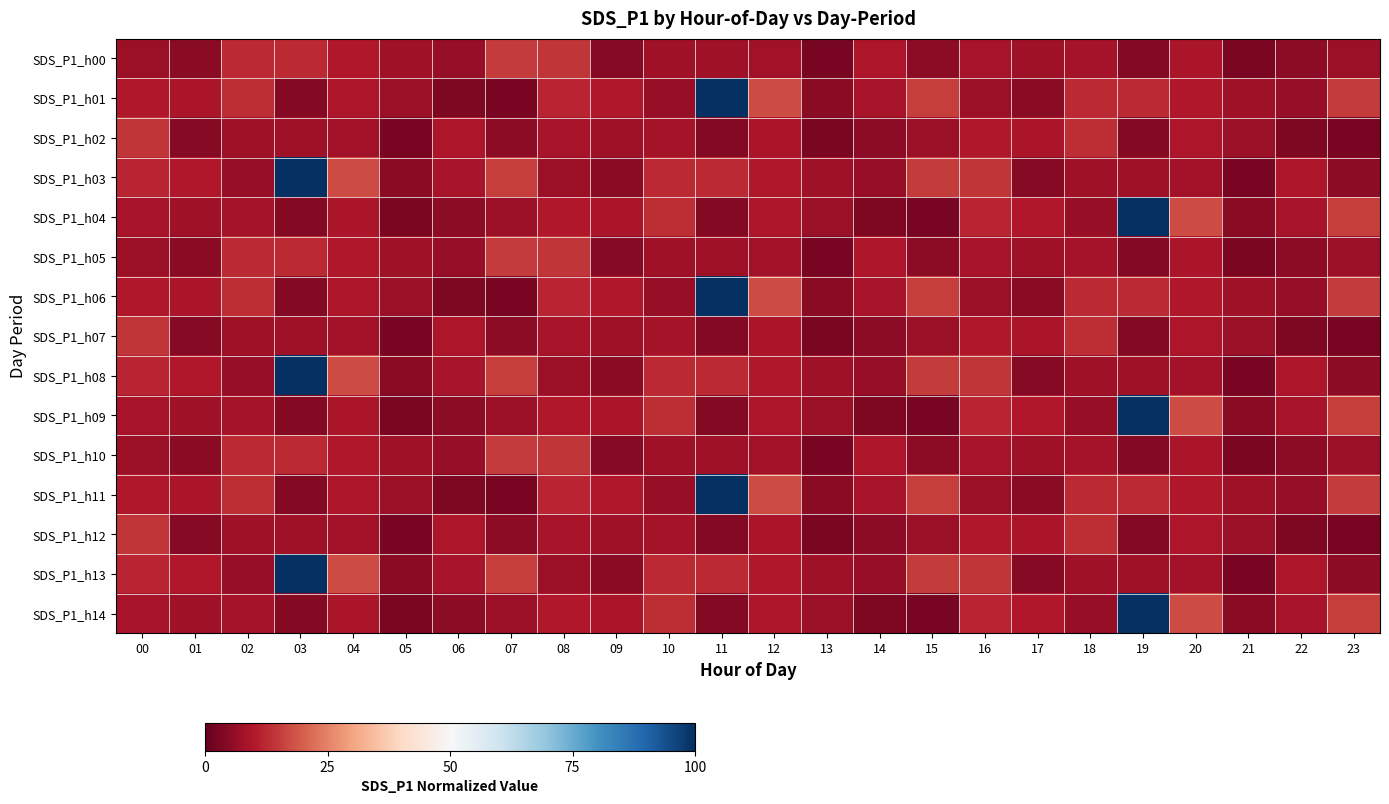

Rank the series at 23 from lowest to highest value.

SDS_P1_h02, SDS_P1_h07, SDS_P1_h12, SDS_P1_h03, SDS_P1_h08, SDS_P1_h13, SDS_P1_h00, SDS_P1_h05, SDS_P1_h10, SDS_P1_h01, SDS_P1_h06, SDS_P1_h11, SDS_P1_h04, SDS_P1_h09, SDS_P1_h14